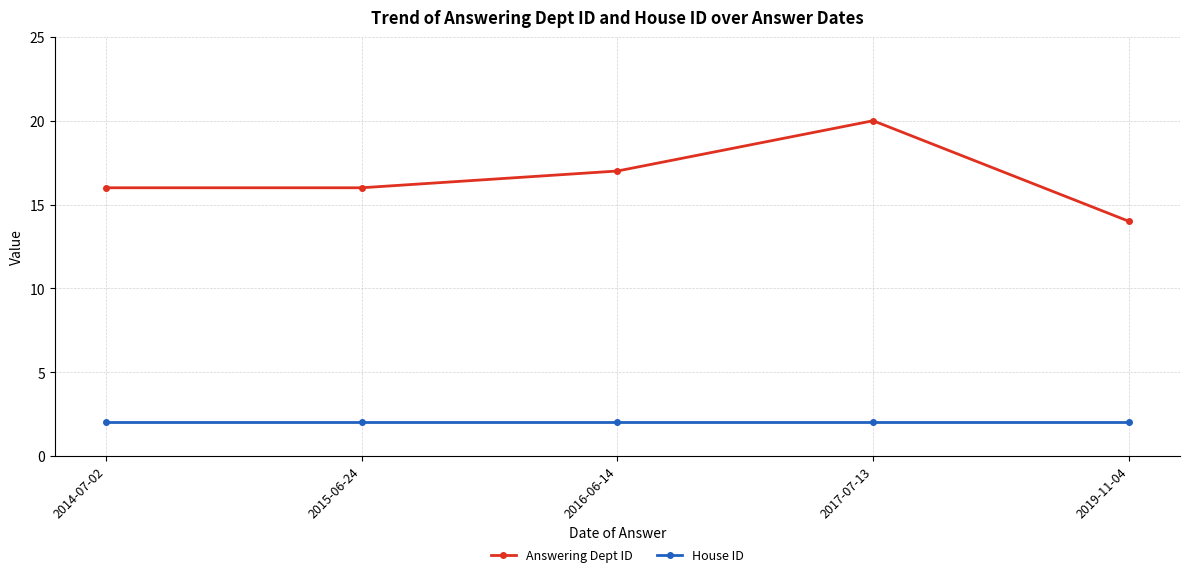

Reading right to left, extract all data points from this chart.

Answering Dept ID: 14	20	17	16	16
House ID: 2	2	2	2	2